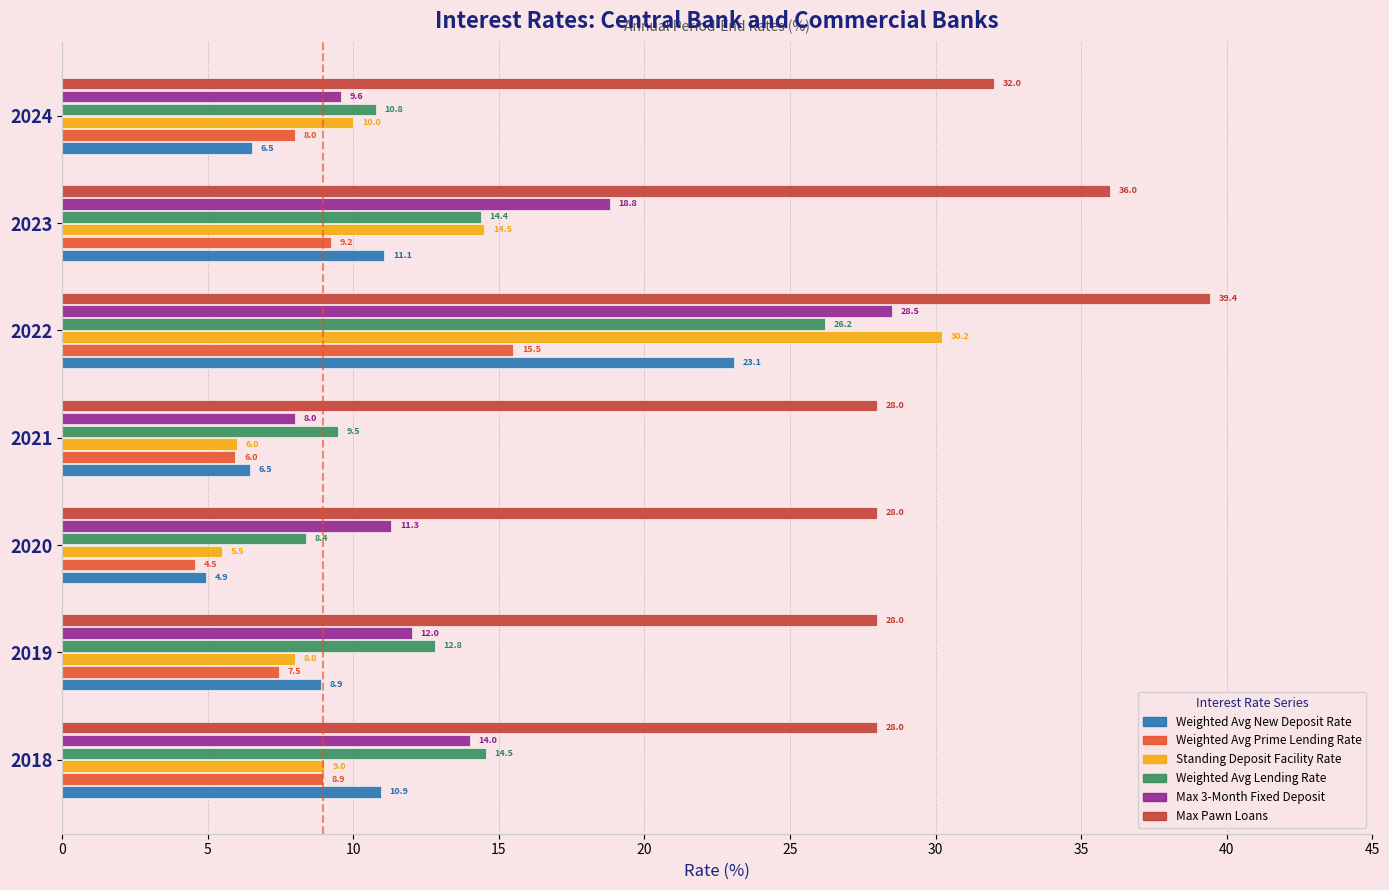

What is the lowest value of the Max Pawn Loans series?

28.0